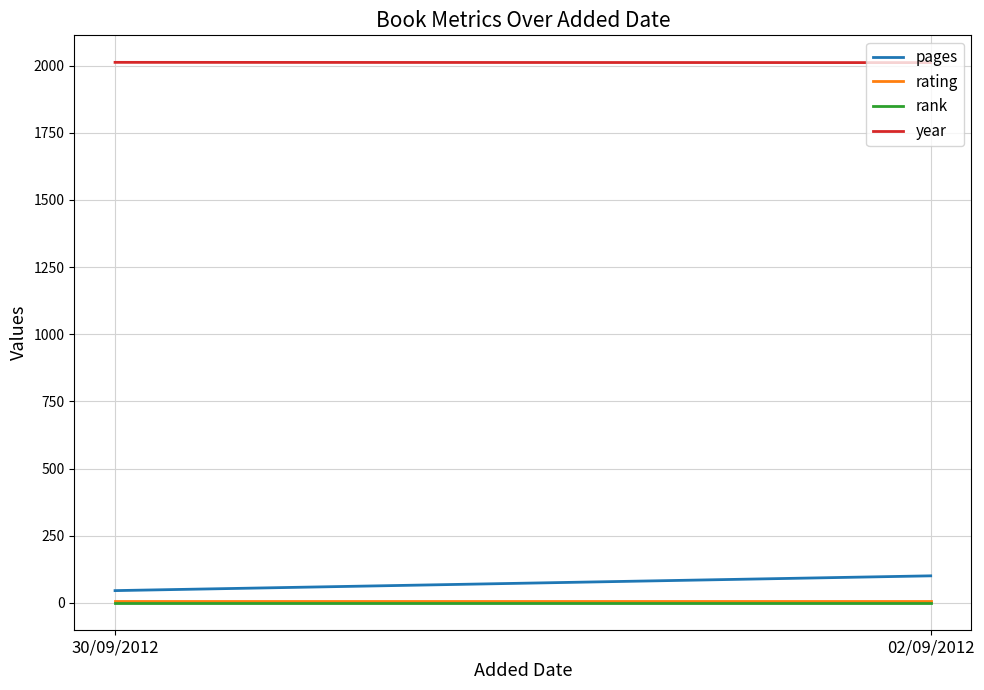

At how many categories does at least one series exceed 456?

2